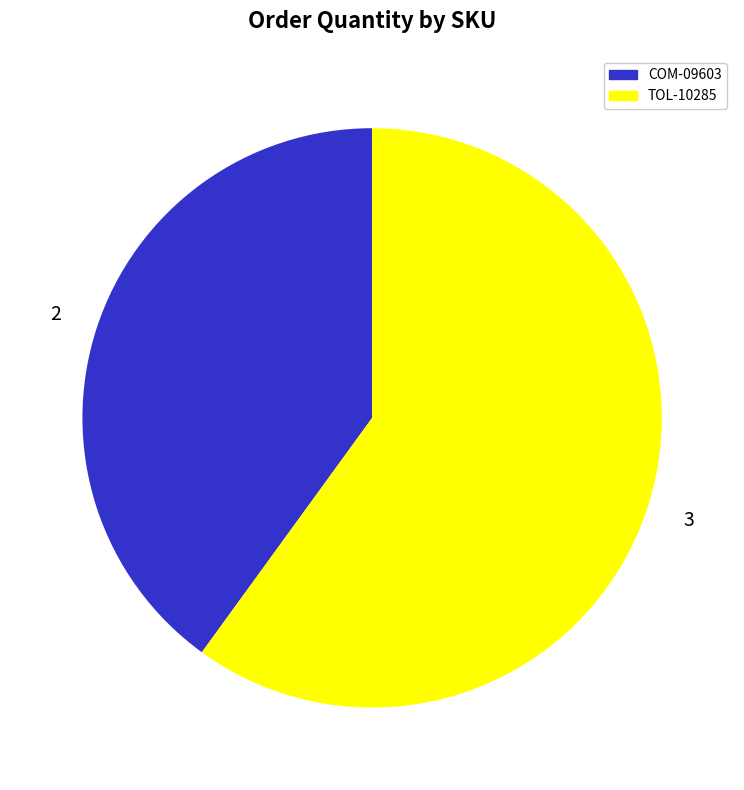

Which category has the biggest portion of the pie?

TOL-10285